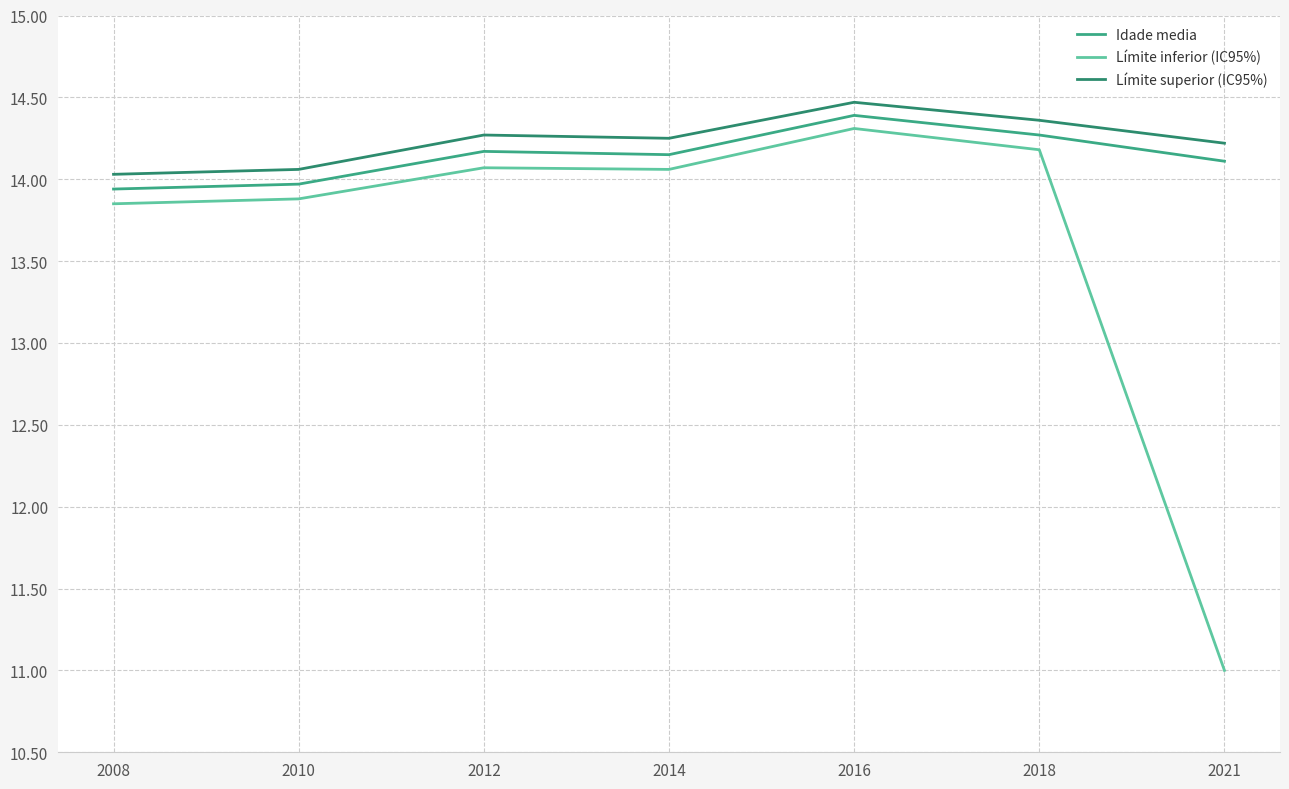

The value of Límite superior (IC95%) at 2018 is 14.4. True or false?

True